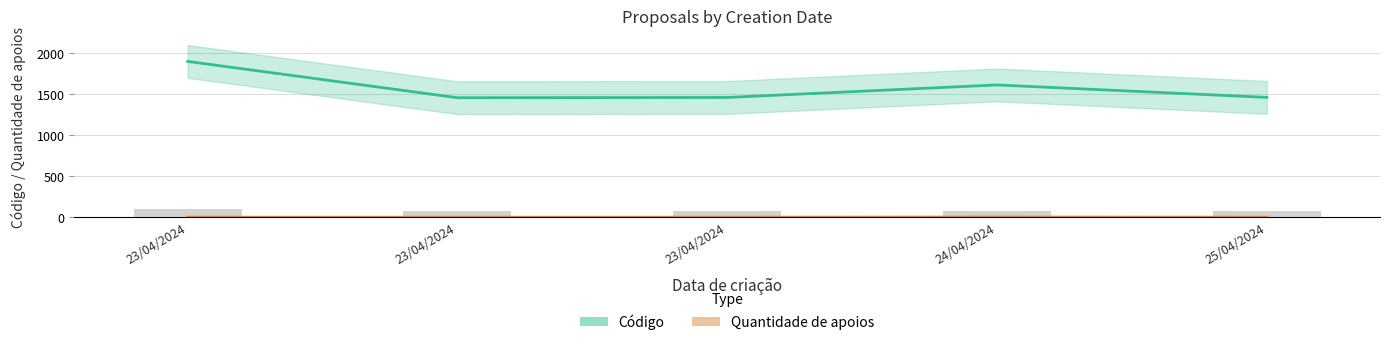

List the series in order of their peak value, highest first.

Código, Quantidade de apoios